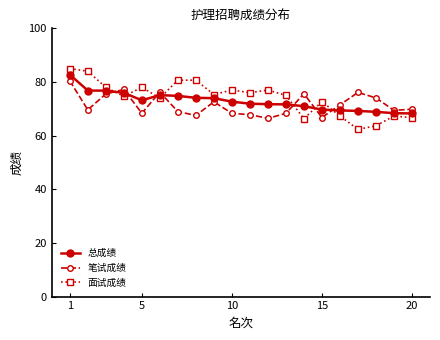

What is the maximum value for 面试成绩?

85.0